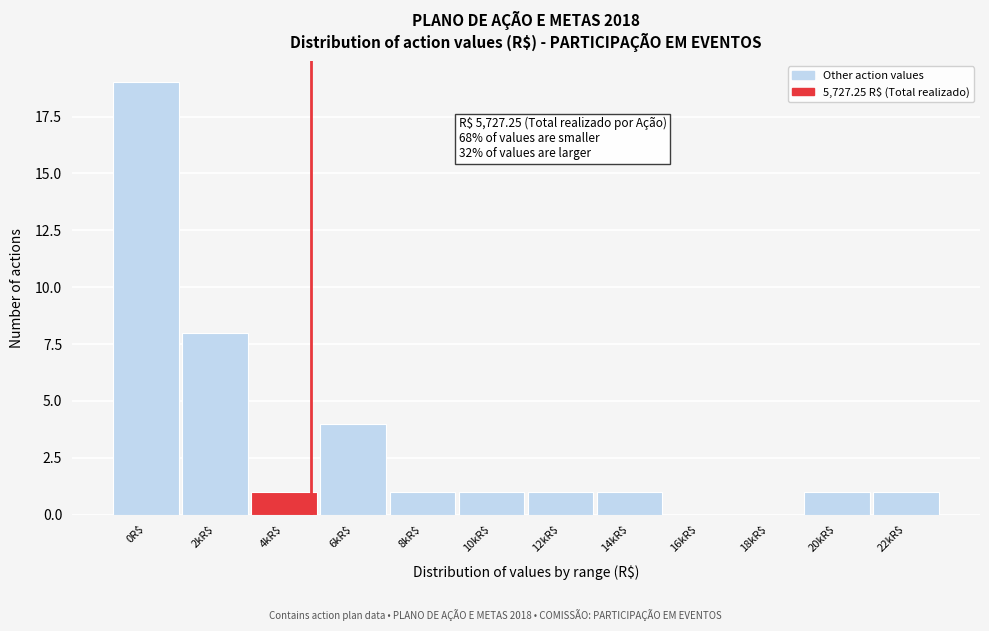

What is the maximum value shown in the chart?

19